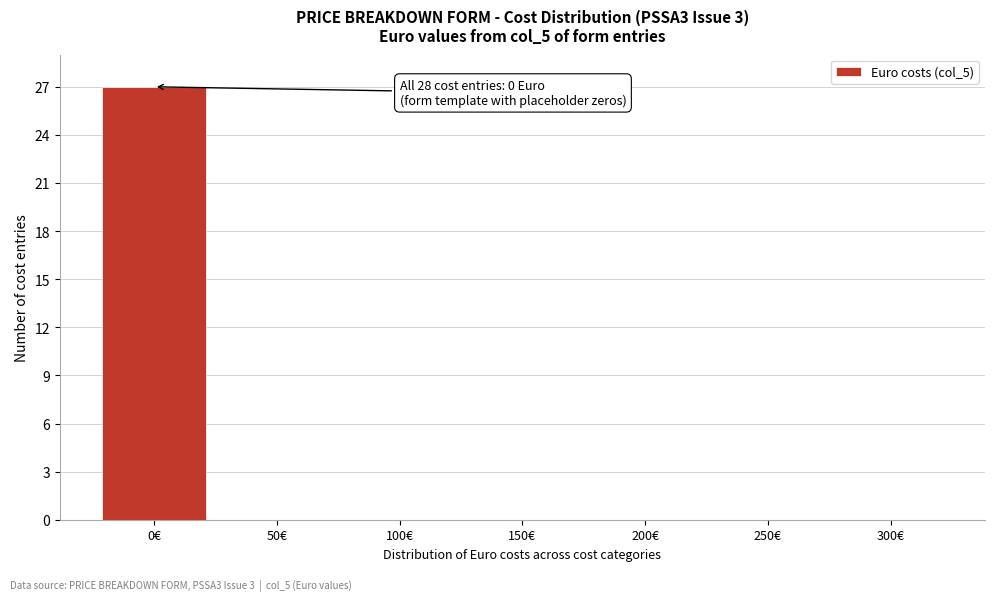

Reading left to right, what are all the values shown in this chart?

0€=27	50€=0	100€=0	150€=0	200€=0	250€=0	300€=0